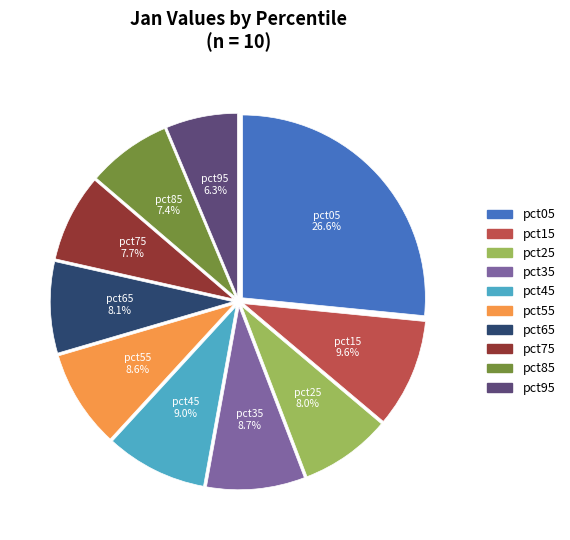

How much of the chart is everything except pct55?

91.4%